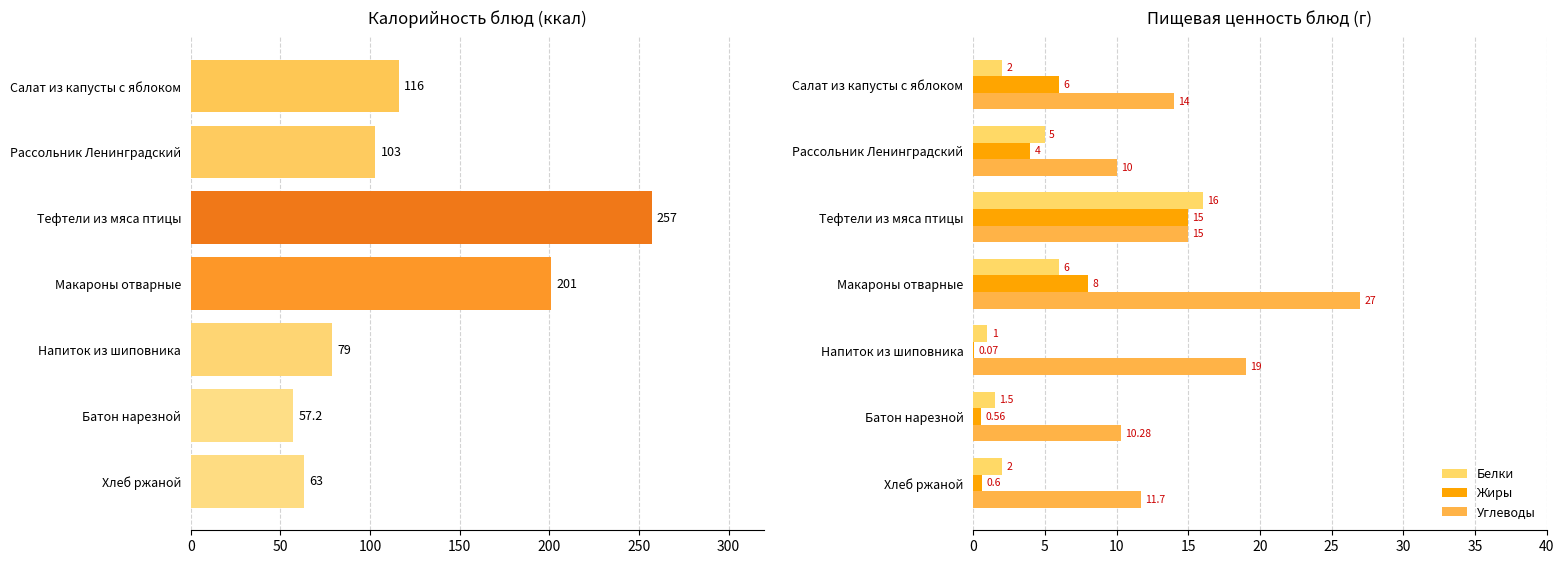

What is the value of the Белки bar at the 2nd from the left?

5.0